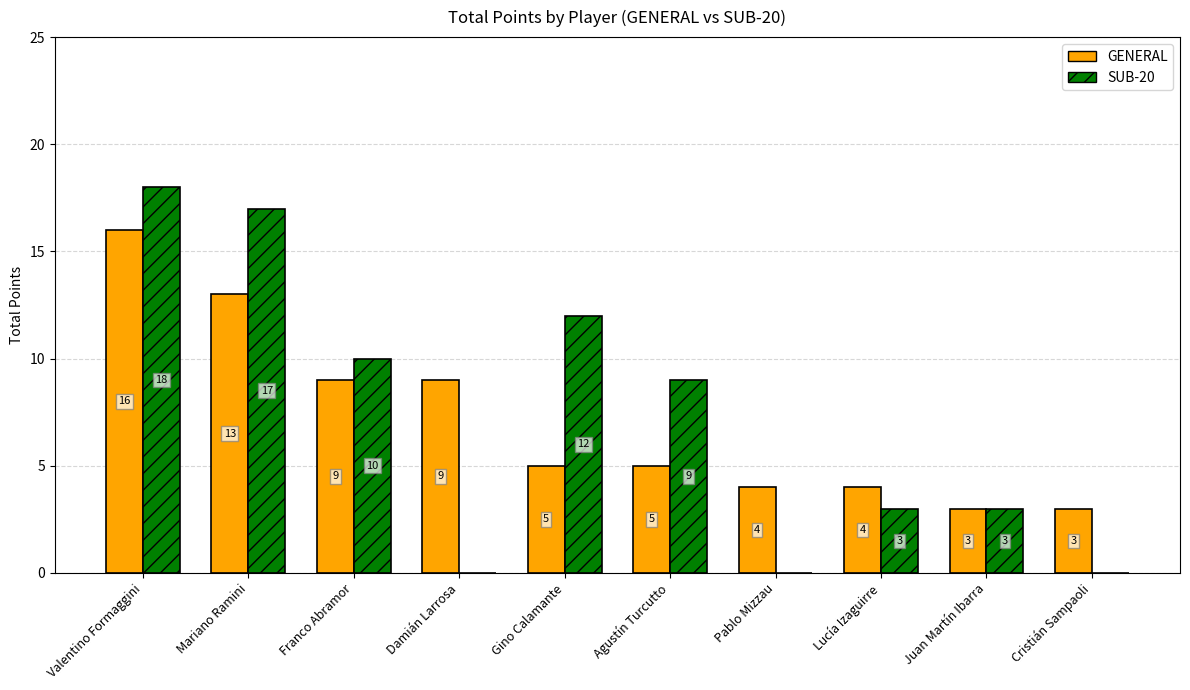

Reading right to left, what are all the values shown in this chart?

GENERAL: Cristián Sampaoli=3	Juan Martín Ibarra=3	Lucía Izaguirre=4	Pablo Mizzau=4	Agustín Turcutto=5	Gino Calamante=5	Damián Larrosa=9	Franco Abramor=9	Mariano Ramini=13	Valentino Formaggini=16
SUB-20: Cristián Sampaoli=0	Juan Martín Ibarra=3	Lucía Izaguirre=3	Pablo Mizzau=0	Agustín Turcutto=9	Gino Calamante=12	Damián Larrosa=0	Franco Abramor=10	Mariano Ramini=17	Valentino Formaggini=18